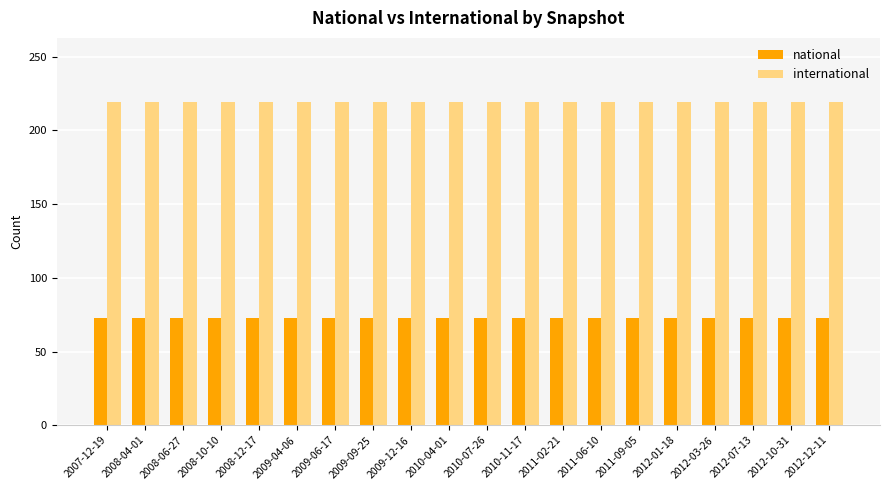

Are the bars grouped side by side (vs. stacked)?

Yes